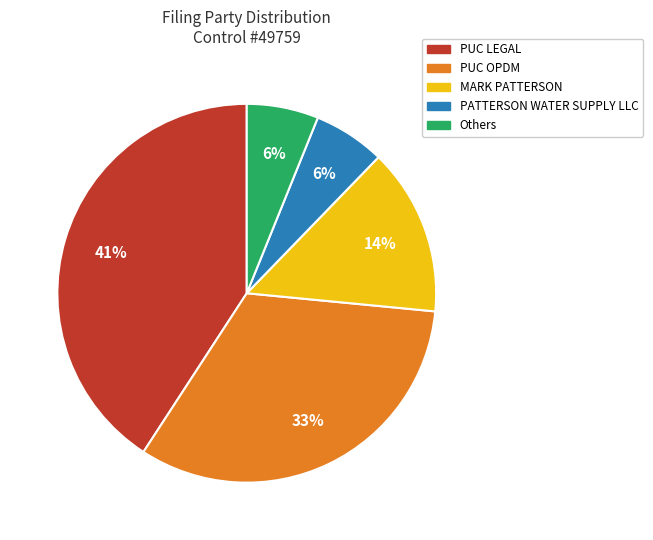

Combined, do PUC OPDM and Others account for over 50%?

No